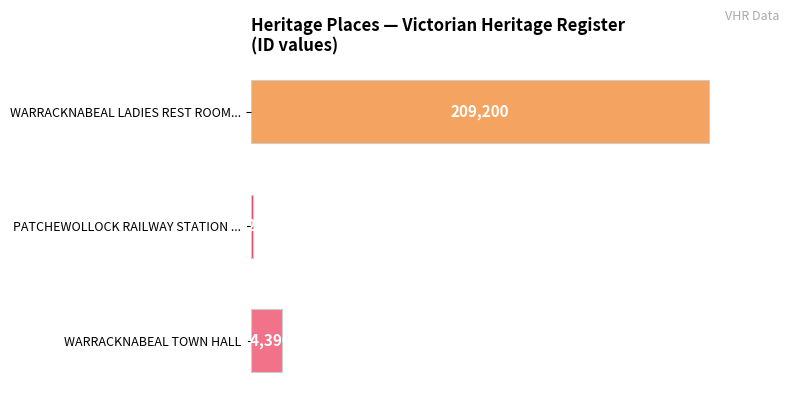

The value at WARRACKNABEAL TOWN HALL is 5230. True or false?

False